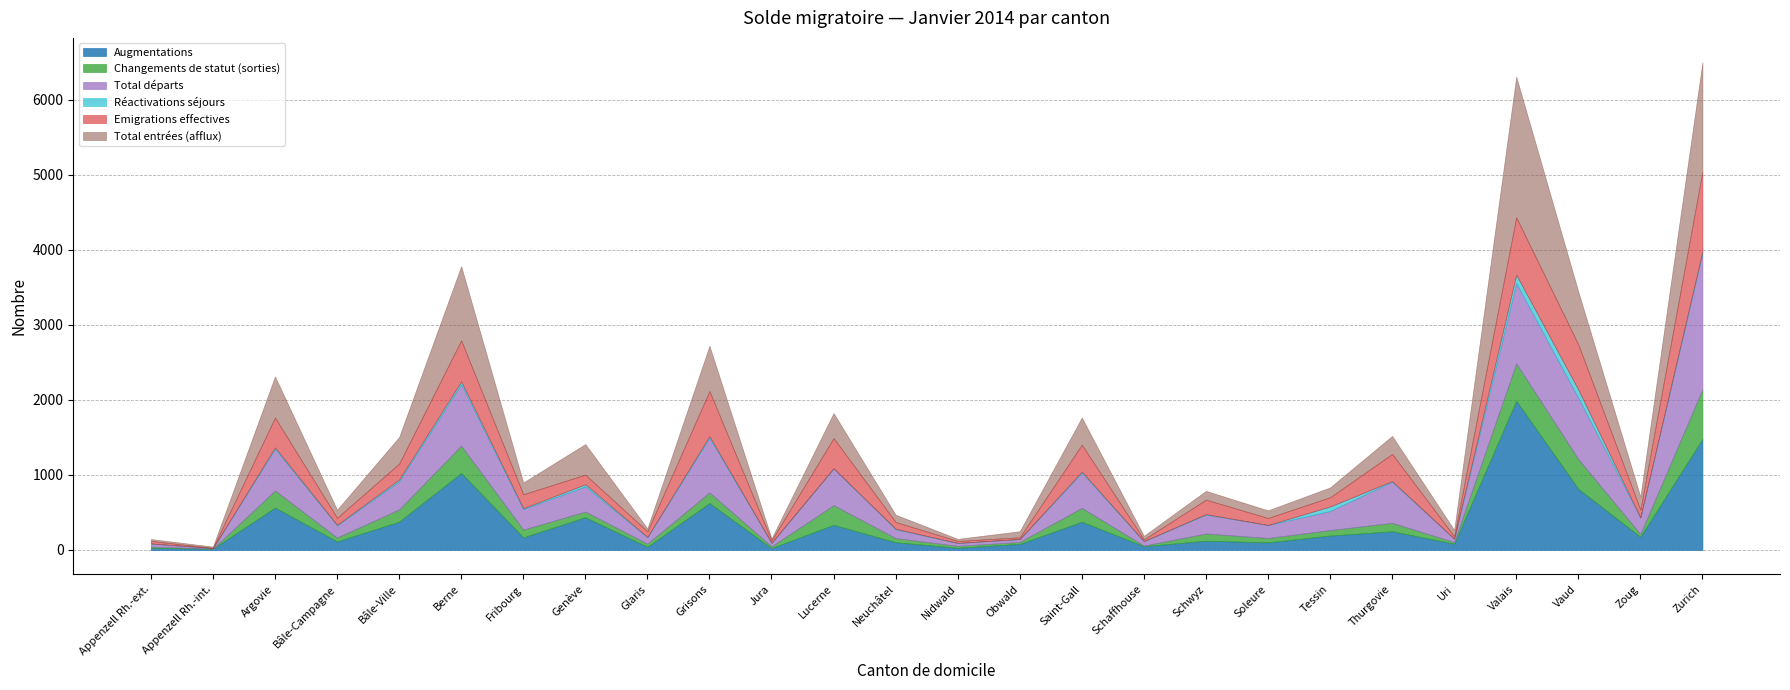

Is it true that Total départs equals 58 at Schaffhouse?

True